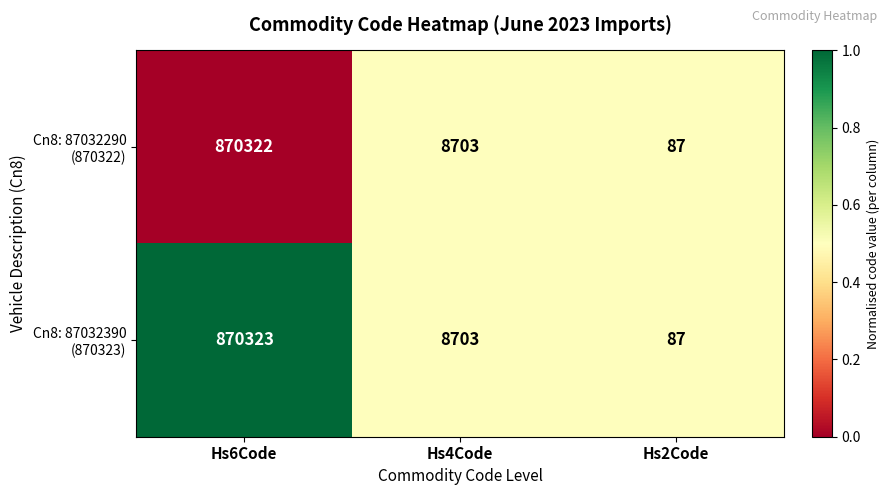

At which category is the sum across all series the highest?

Hs6Code